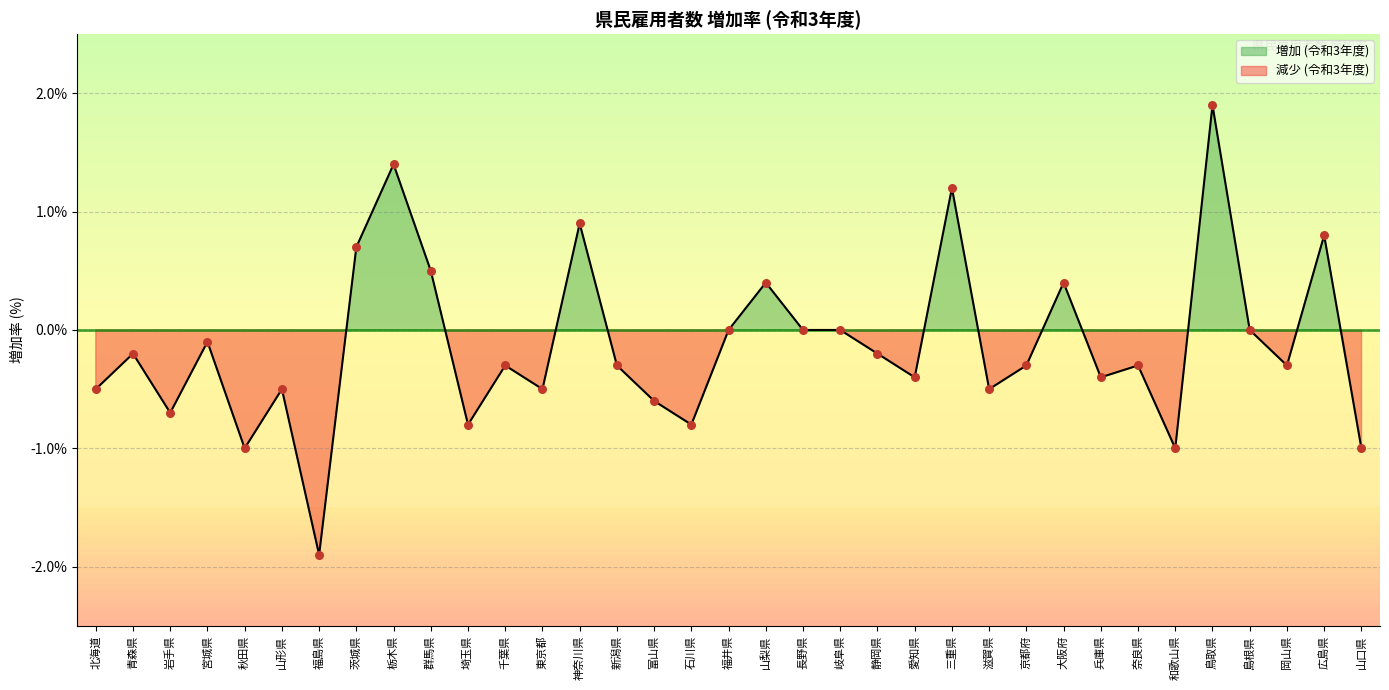

Between 奈良県 and 栃木県, which is larger?

栃木県